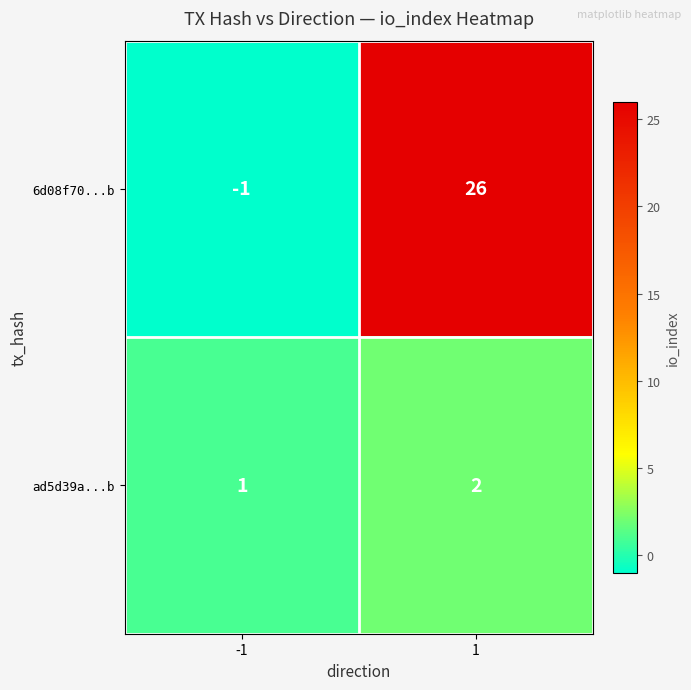

What is the greatest value displayed?

26